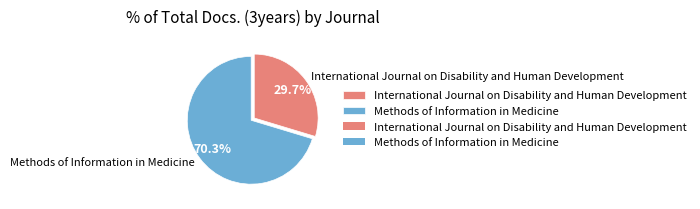

To the nearest percent, what is the combined percentage of International Journal on Disability and Human Development and Methods of Information in Medicine?

100%